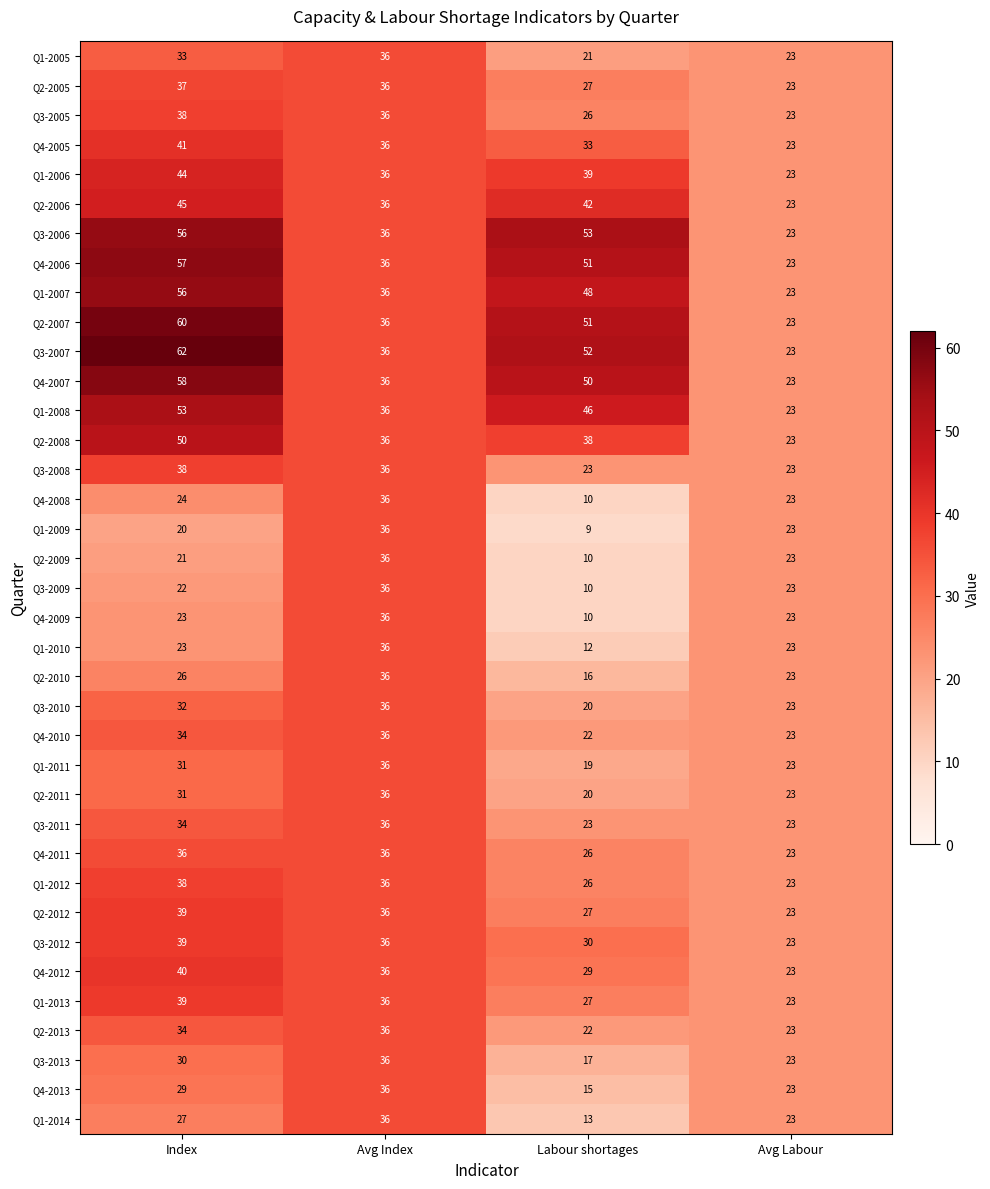

What is the minimum value for Q3-2008?

23